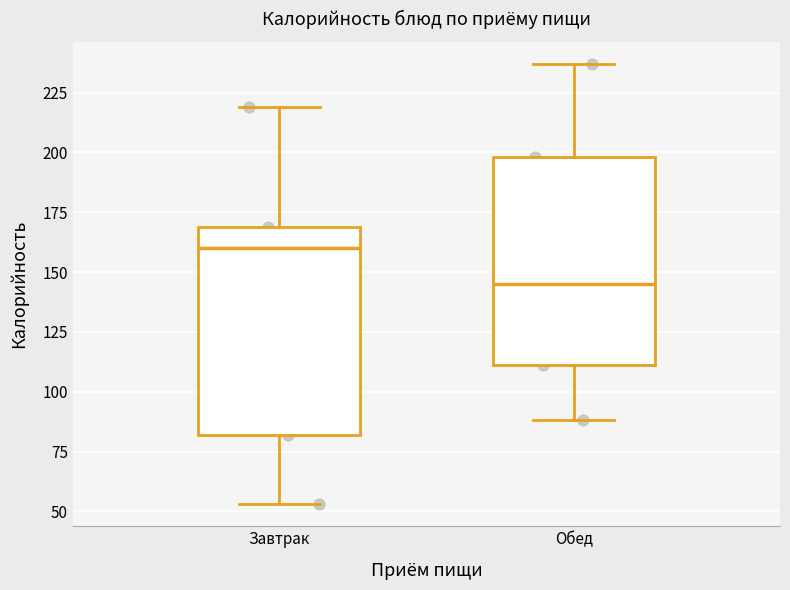

Which box's median line is the lowest?

Обед